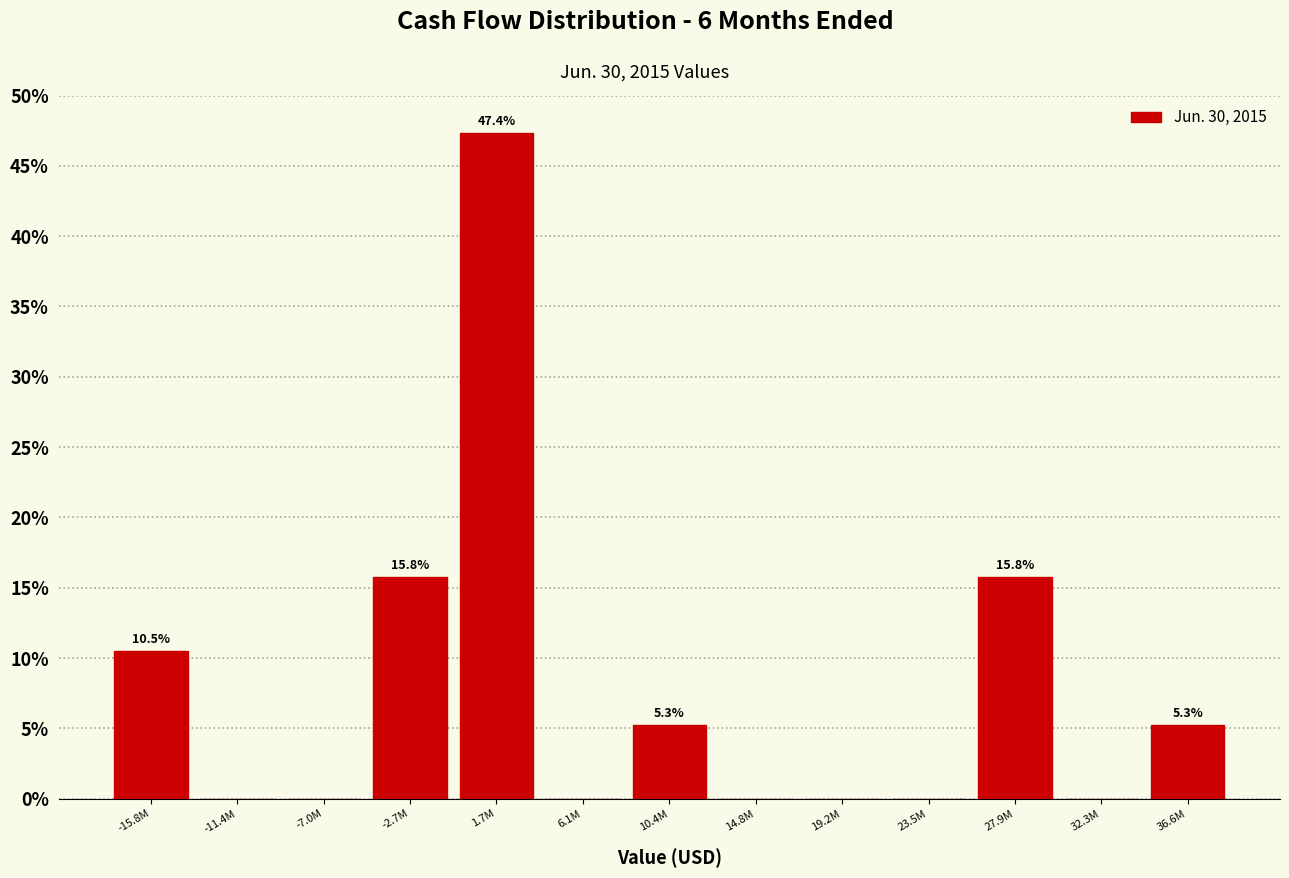

Reading right to left, what are all the values shown in this chart?

36.6M=5.3	32.3M=0.0	27.9M=15.8	23.5M=0.0	19.2M=0.0	14.8M=0.0	10.4M=5.3	6.1M=0.0	1.7M=47.4	-2.7M=15.8	-7.0M=0.0	-11.4M=0.0	-15.8M=10.5